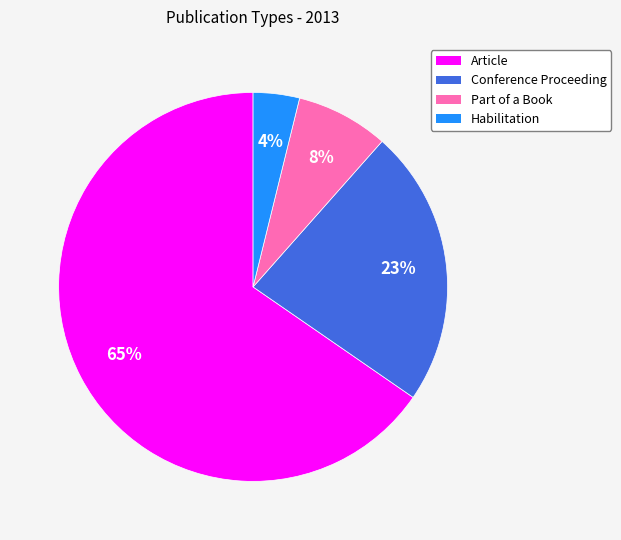

To the nearest percent, what percentage of the pie is Habilitation?

4%